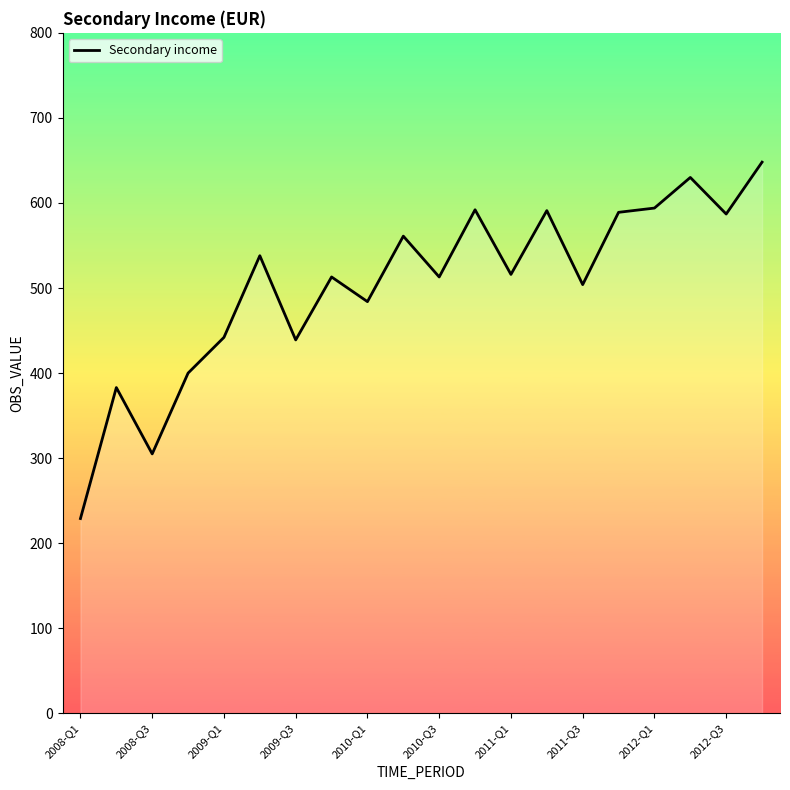

What is the smallest value displayed?

229